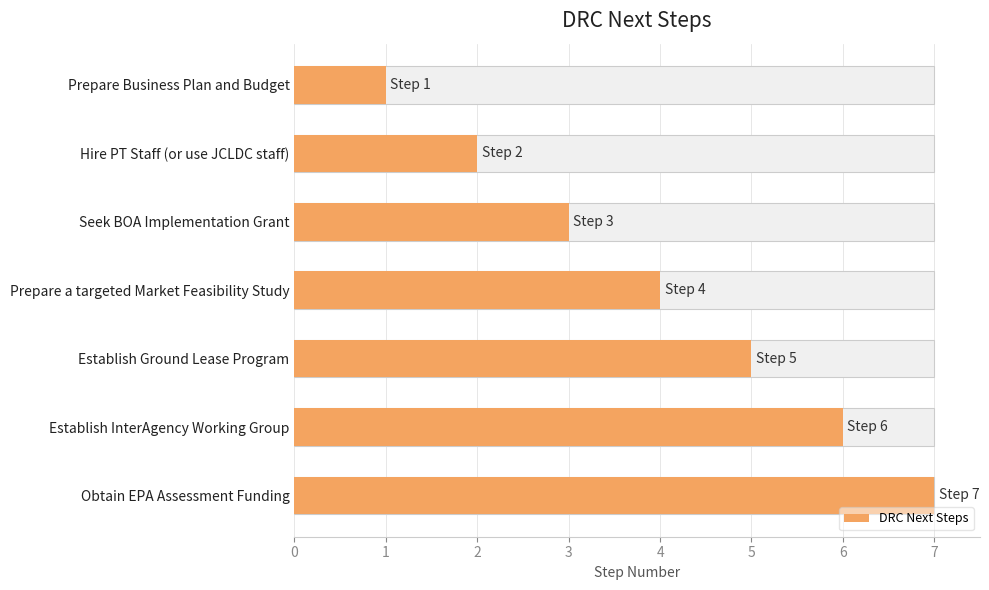

Reading right to left, extract all data points from this chart.

7	6	5	4	3	2	1